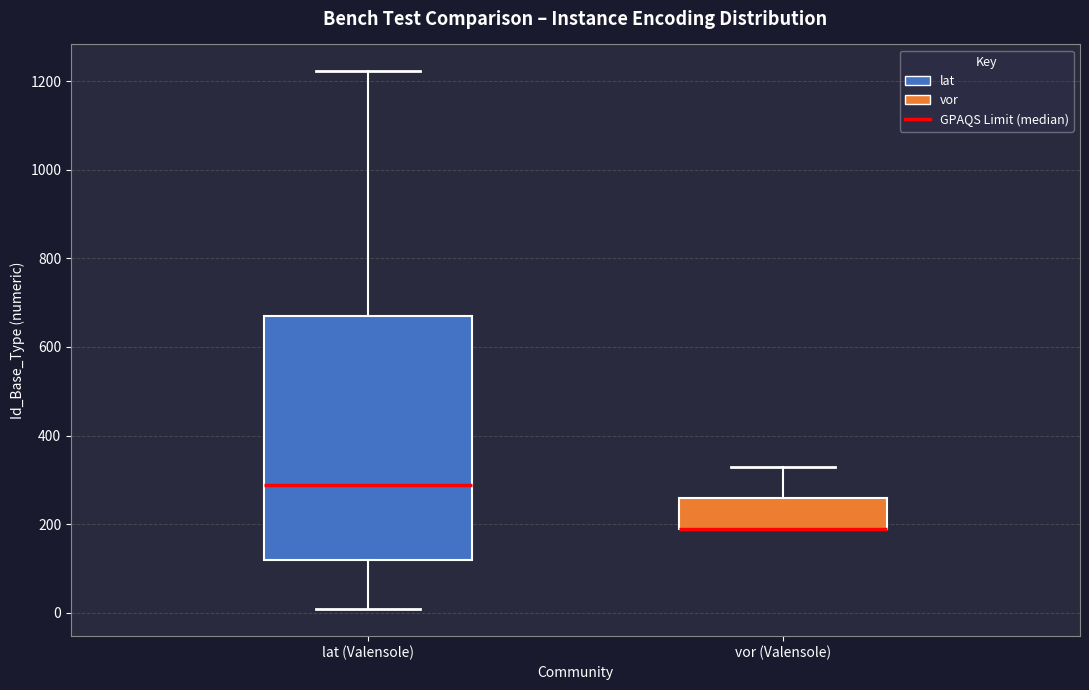

Comparing the boxes themselves (not the whiskers), which one is the tallest?

lat (Valensole)